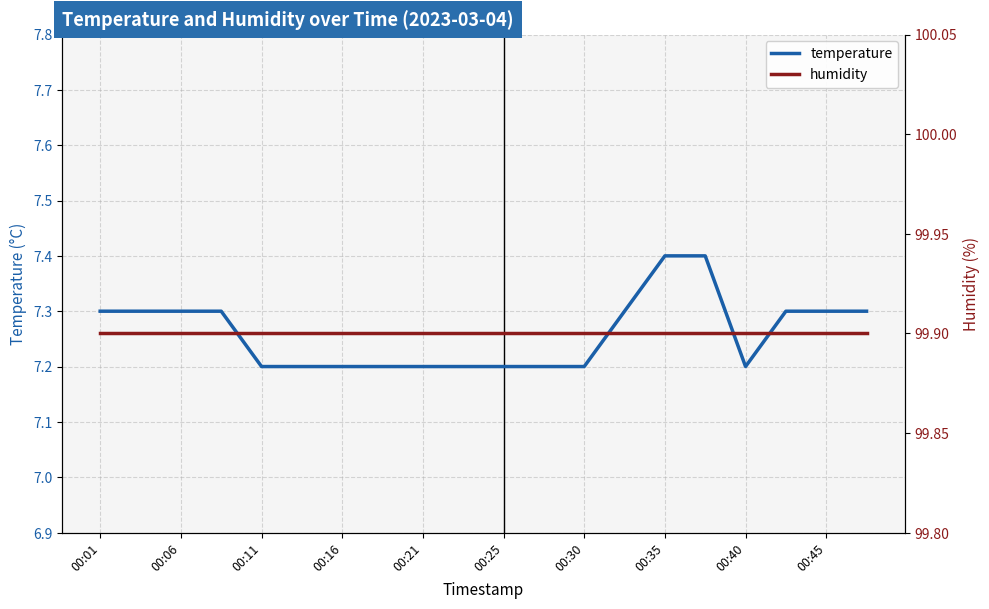

What is the average value of the temperature series?

7.3